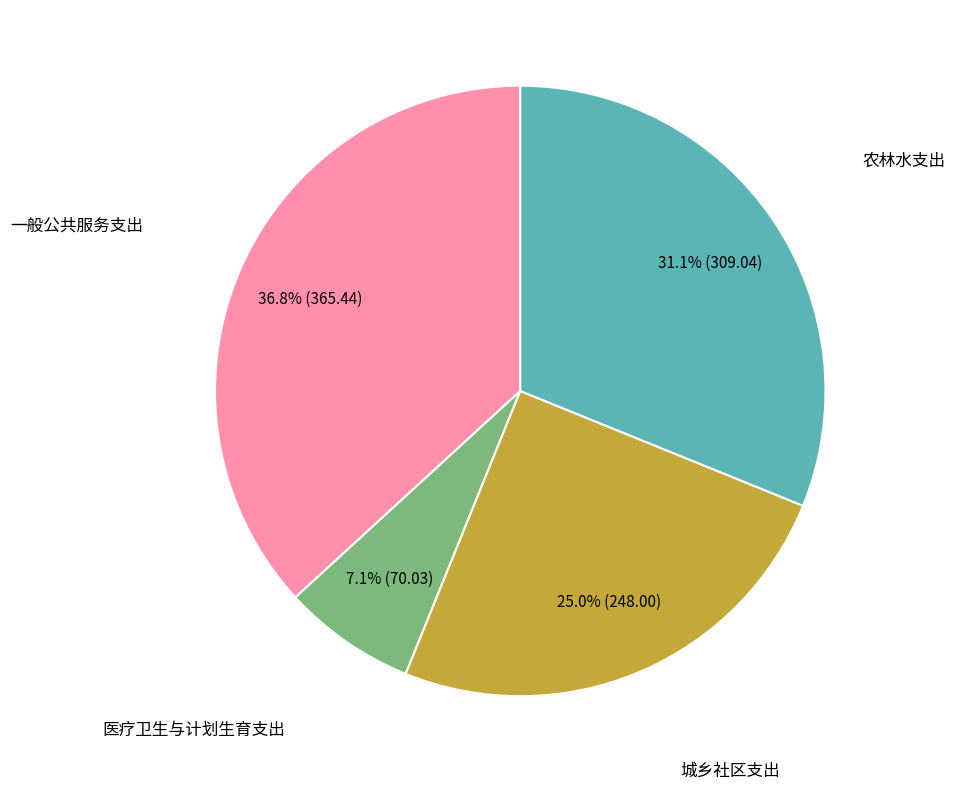

Is there a majority slice in this chart?

No